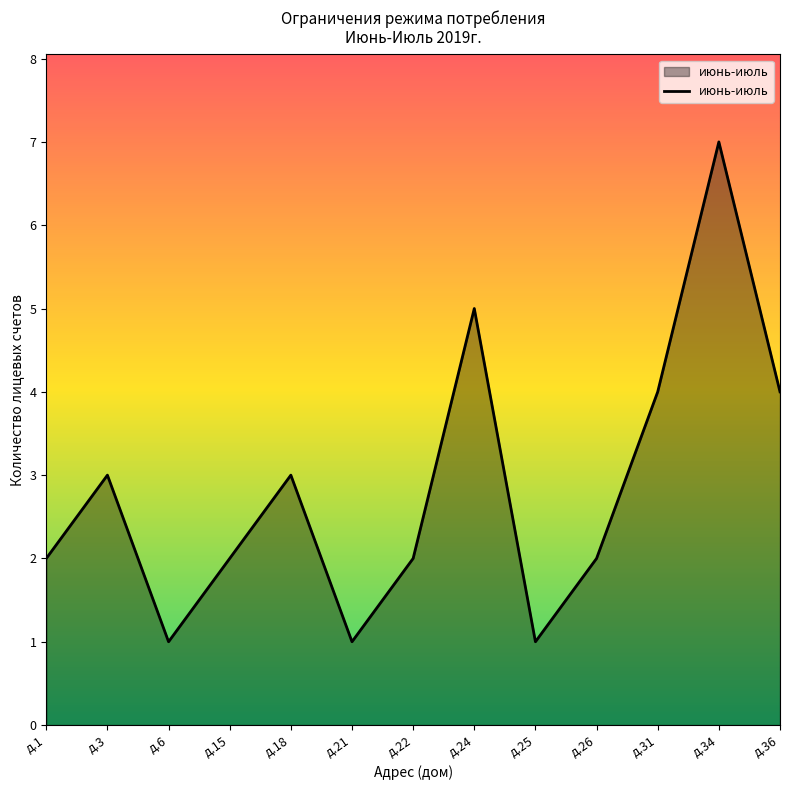

What is the maximum value shown in the chart?

7